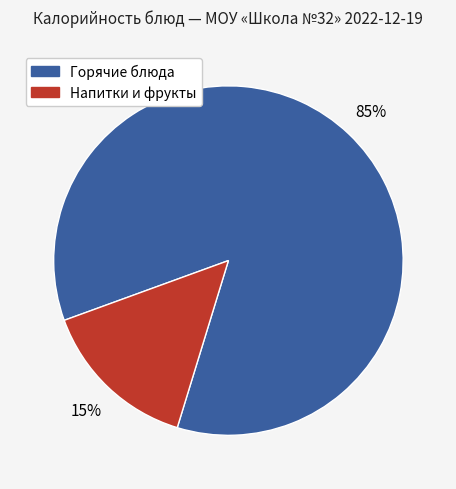

To the nearest percent, what is the average slice percentage?

50%